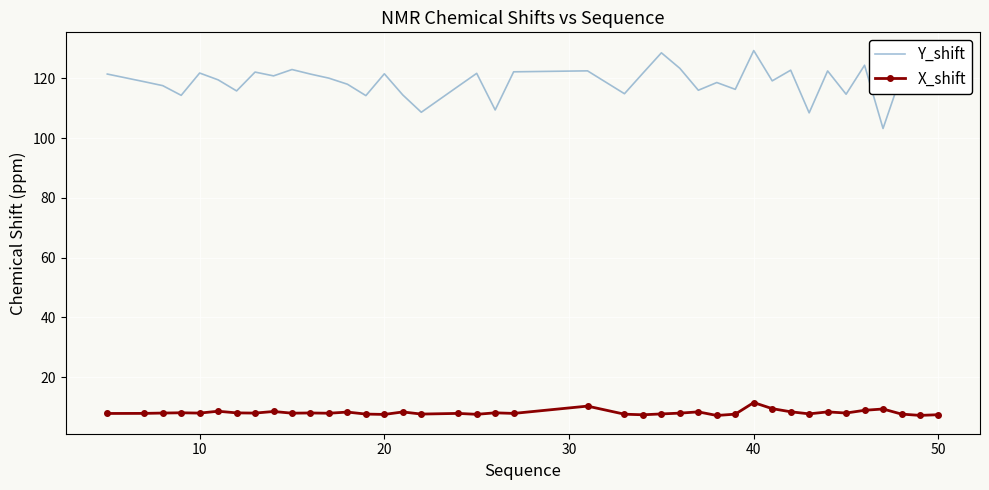

What is the difference between the maximum and minimum values in the X_shift series?

4.3